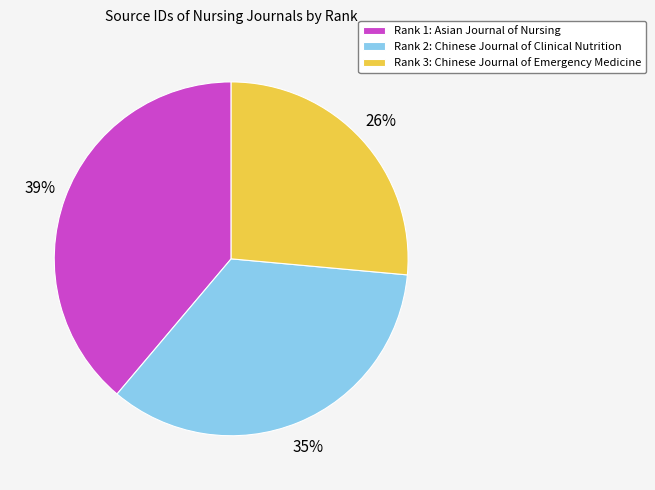

To the nearest percent, what portion does Rank 2: Chinese Journal of Clinical Nutrition represent?

35%